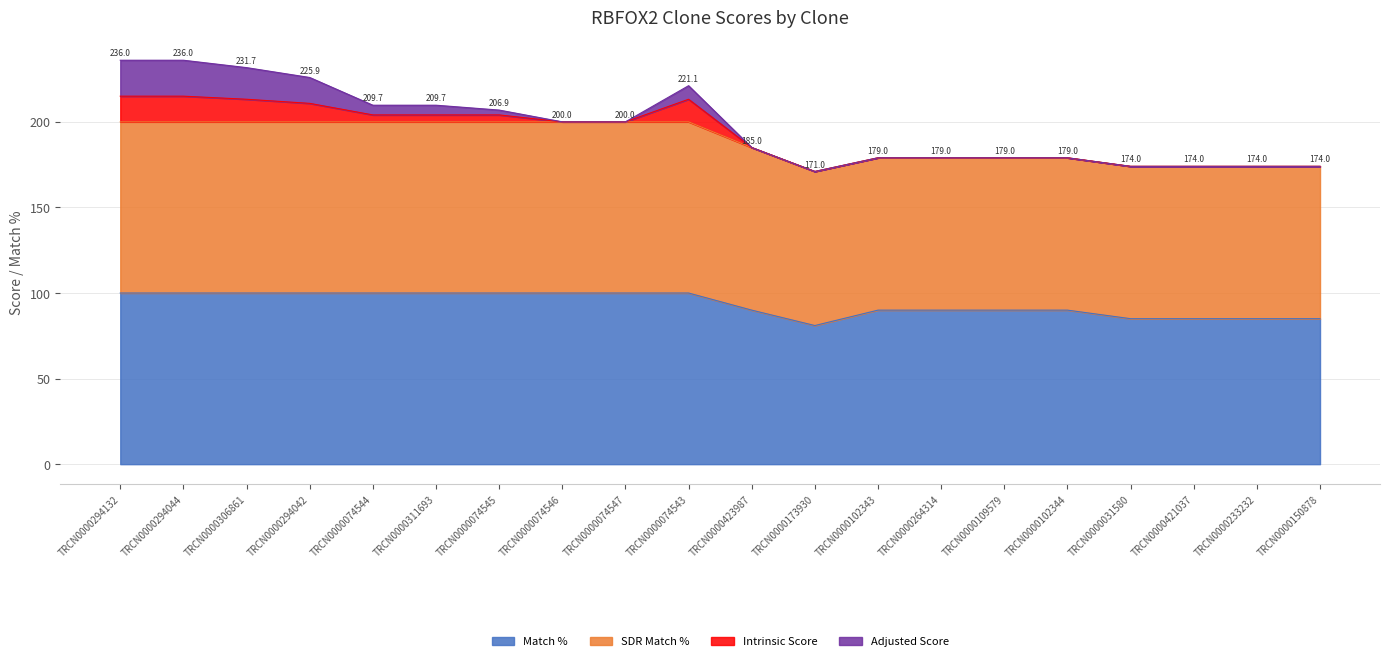

Count the number of categories in the chart.

20